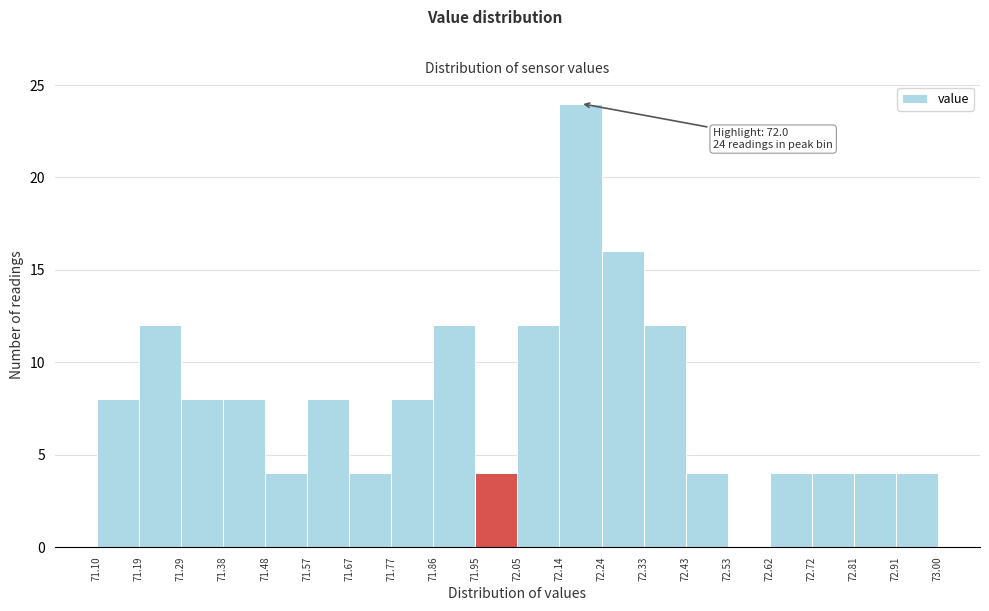

Which range on the x-axis has the tallest bar?

72.14 to 72.24